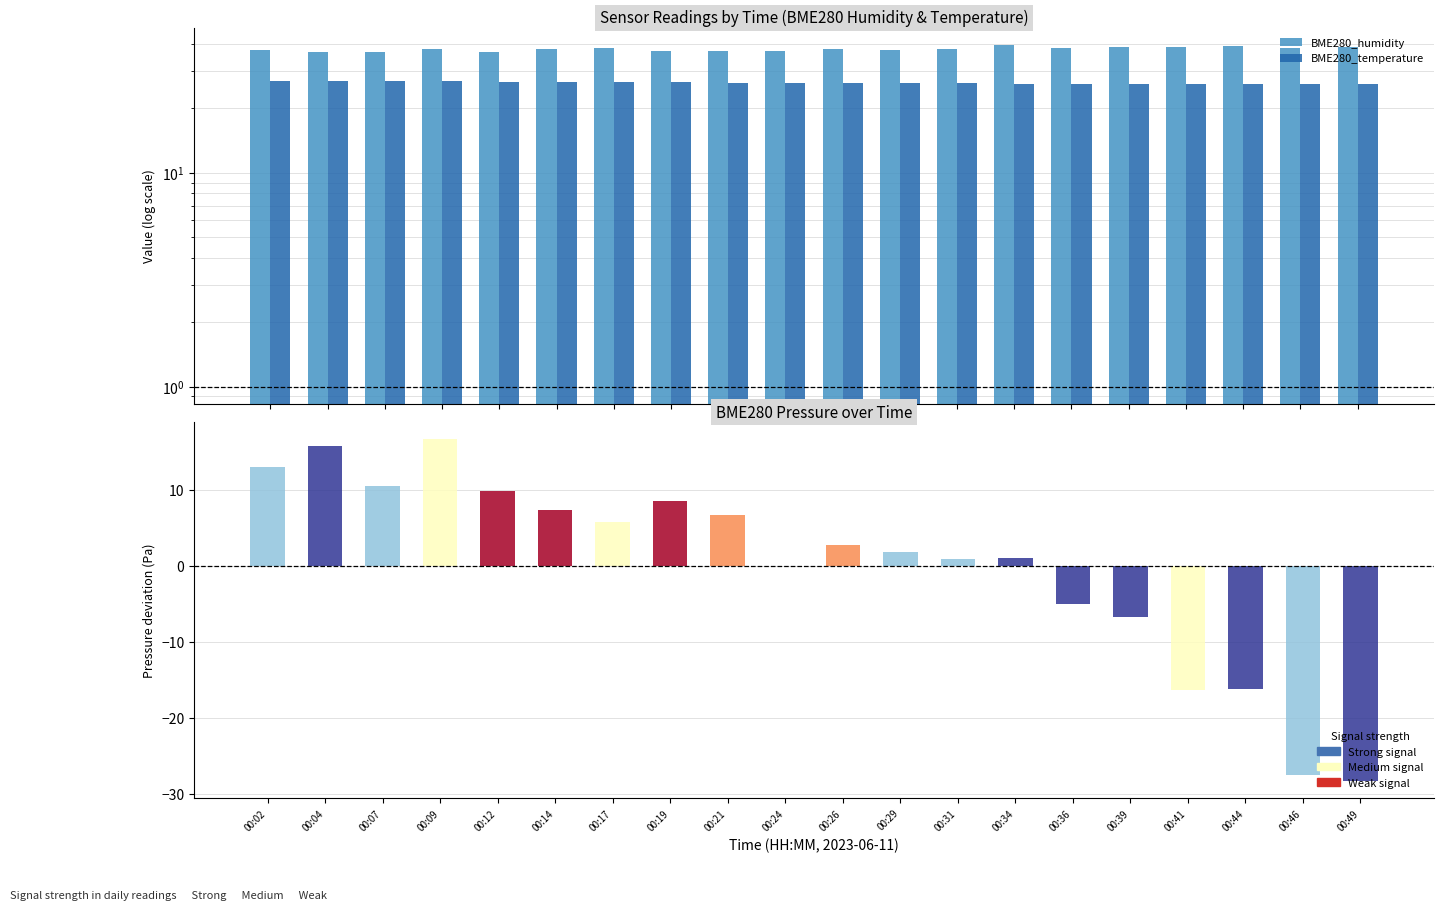

How many values in the BME280_humidity series exceed 37?

17